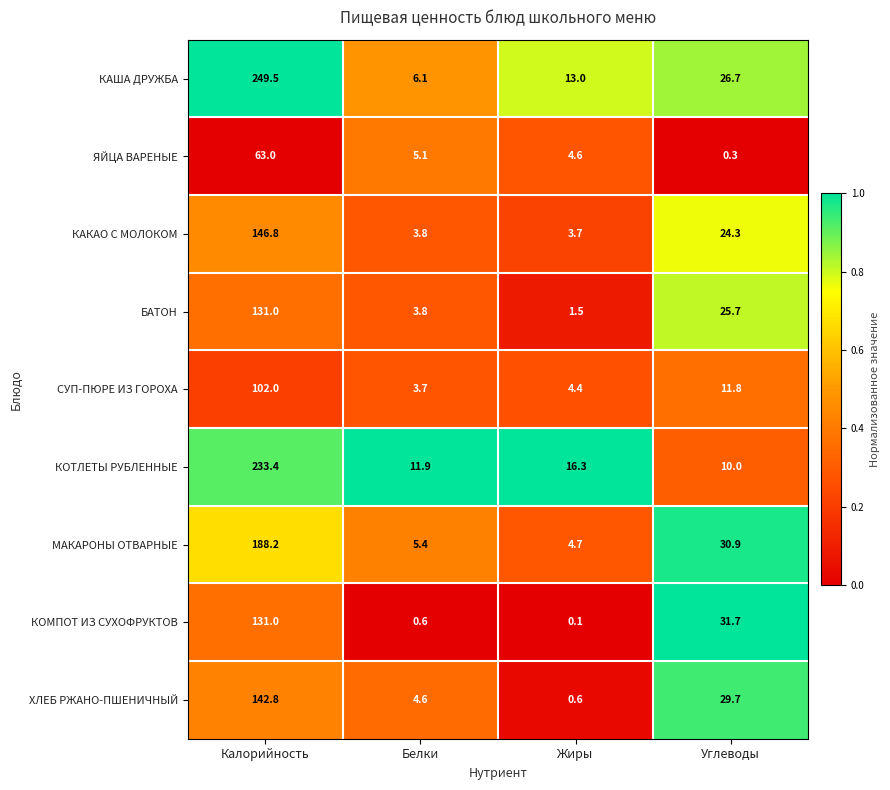

Which series has the widest spread of values?

КАША ДРУЖБА